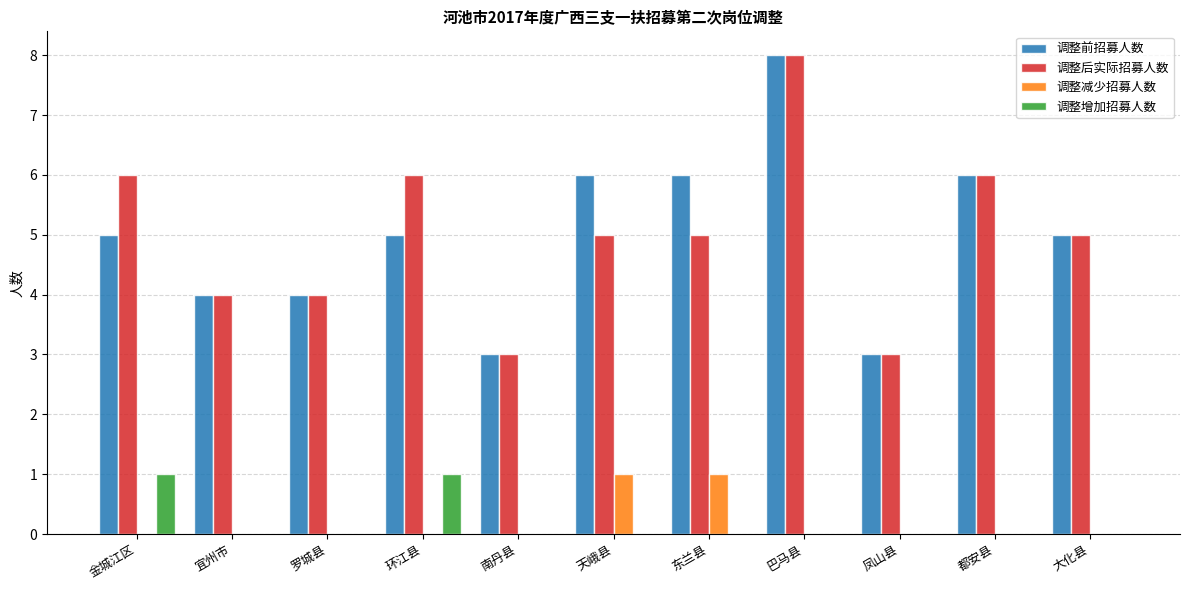

Reading left to right, transcribe all the data shown in this chart.

调整前招募人数: 5	4	4	5	3	6	6	8	3	6	5
调整后实际招募人数: 6	4	4	6	3	5	5	8	3	6	5
调整减少招募人数: 0	0	0	0	0	1	1	0	0	0	0
调整增加招募人数: 1	0	0	1	0	0	0	0	0	0	0